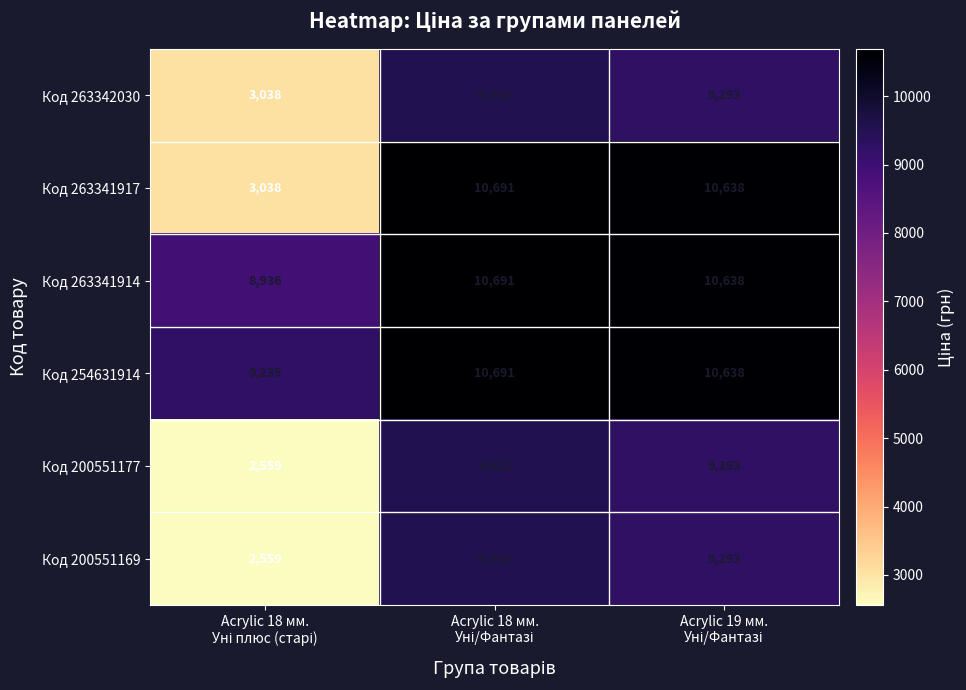

Reading right to left, transcribe all the data shown in this chart.

Код 263342030: 9293	9532	3038
Код 263341917: 10638	10691	3038
Код 263341914: 10638	10691	8936
Код 254631914: 10638	10691	9235
Код 200551177: 9293	9532	2559
Код 200551169: 9293	9532	2559